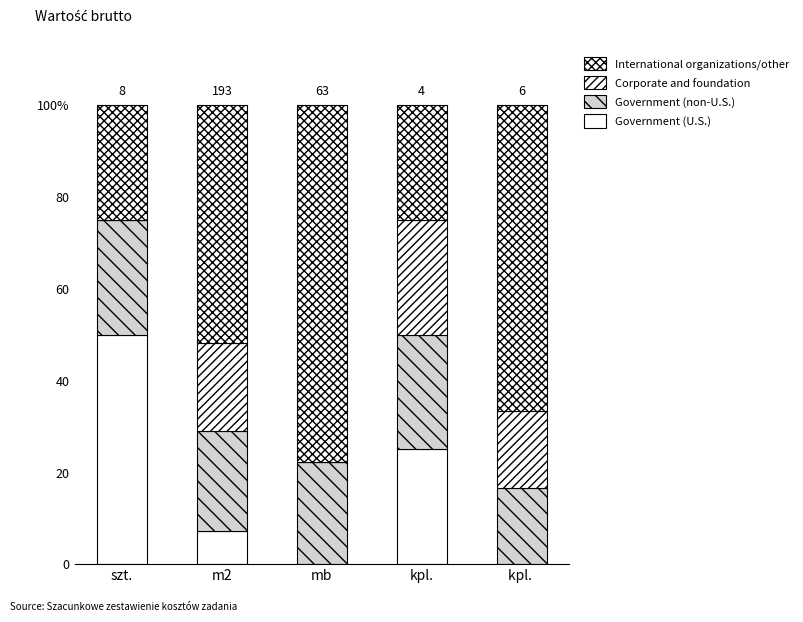

Does the chart contain stacked bars?

Yes